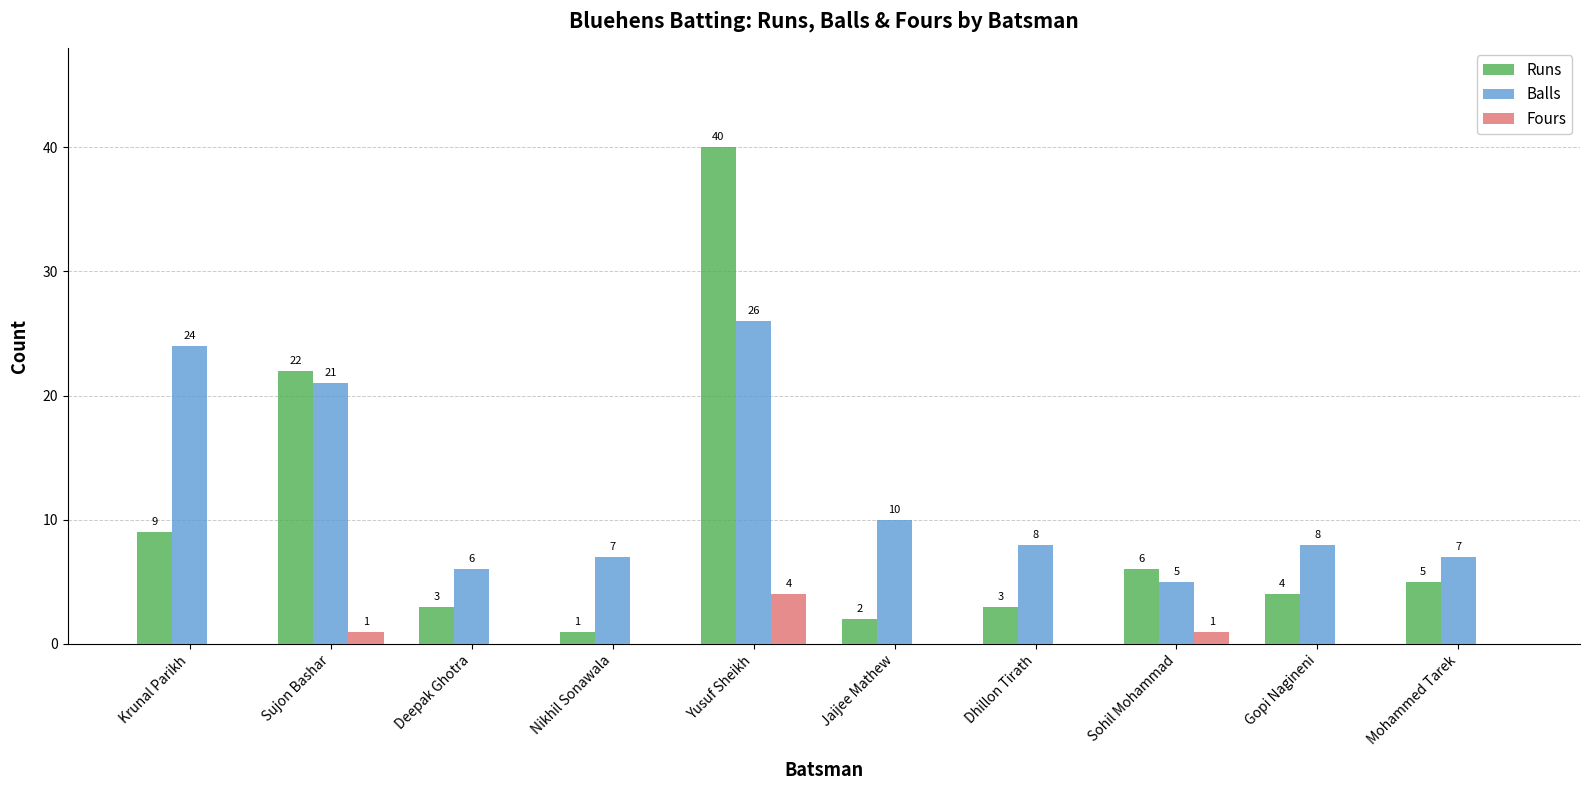

Which label corresponds to the largest value in the chart?

Yusuf Sheikh